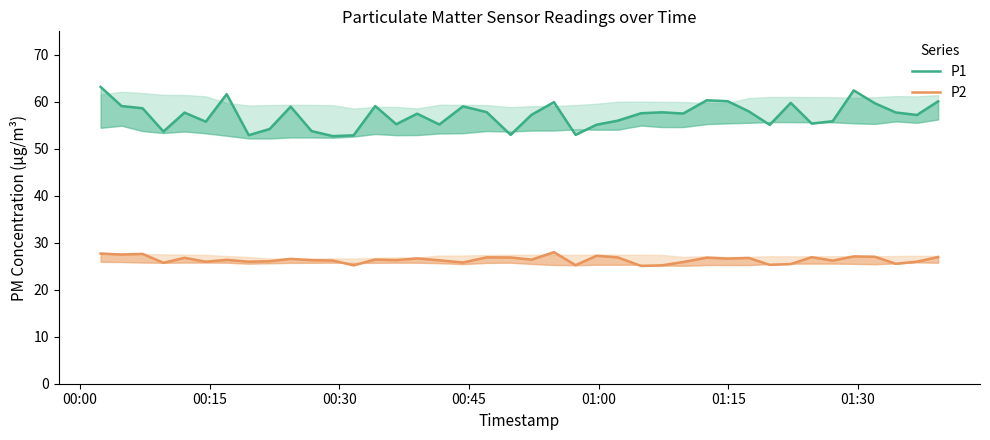

True or false: P2 has more than 2 points higher than both neighbors.

True